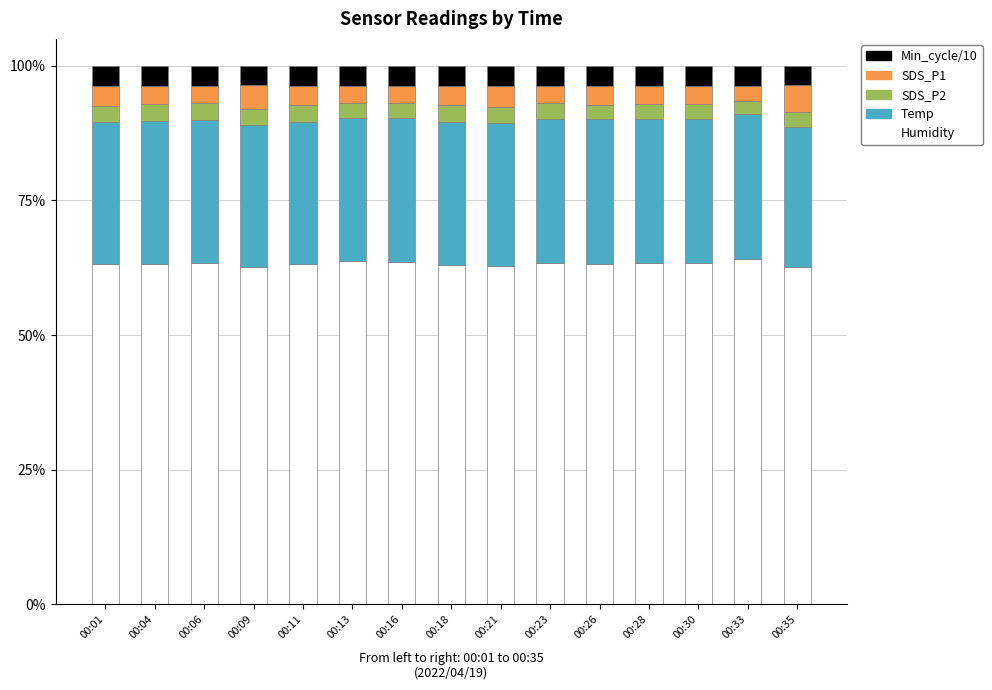

What is the sum of the Humidity values at 00:11 and 00:35?

125.8